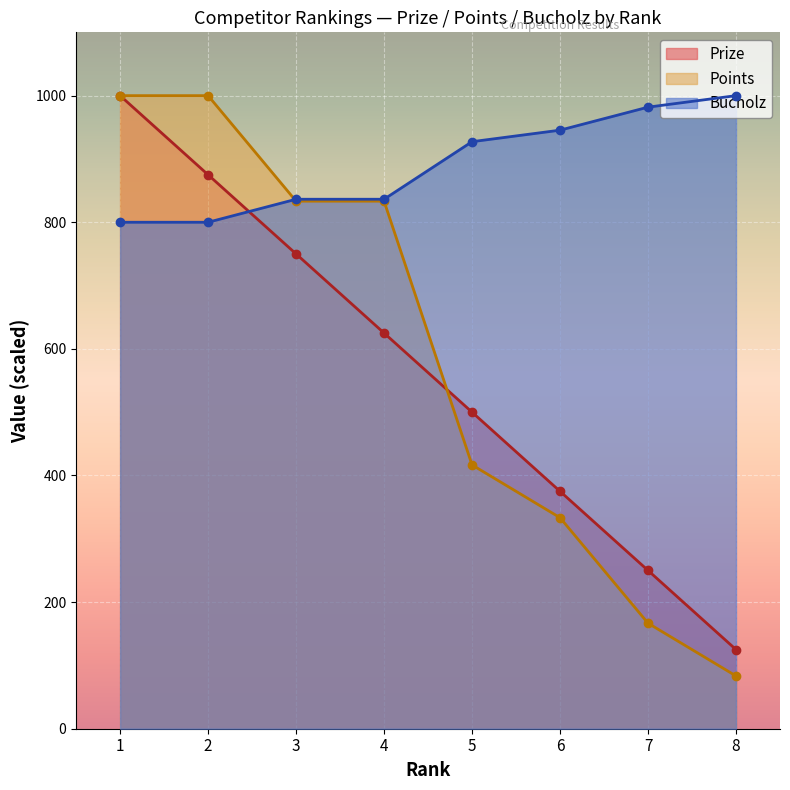

What is the sum of the Points values at 6 and 8?

416.7